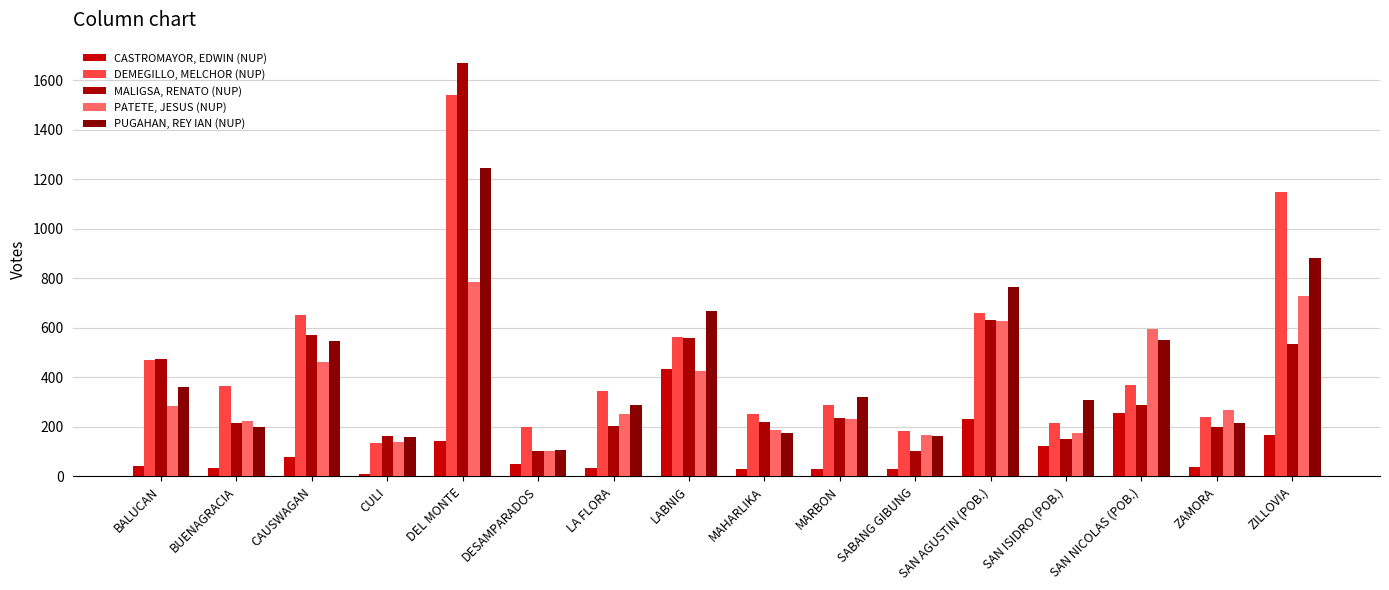

At how many categories does at least one series exceed 931?

2